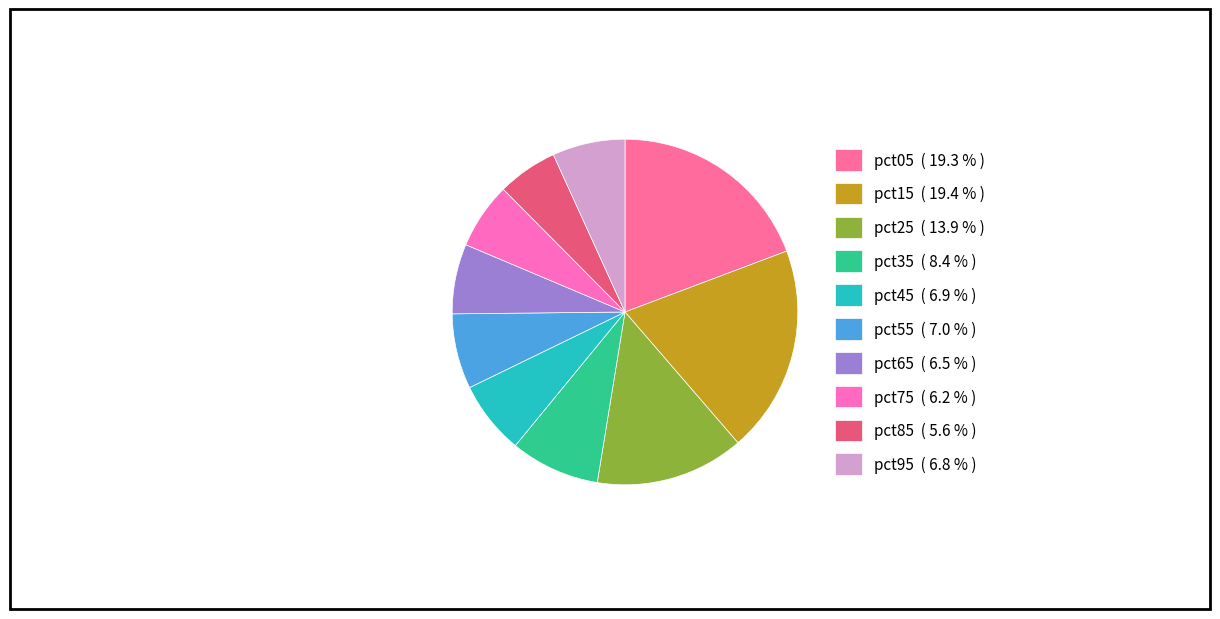

Is there a majority slice in this chart?

No